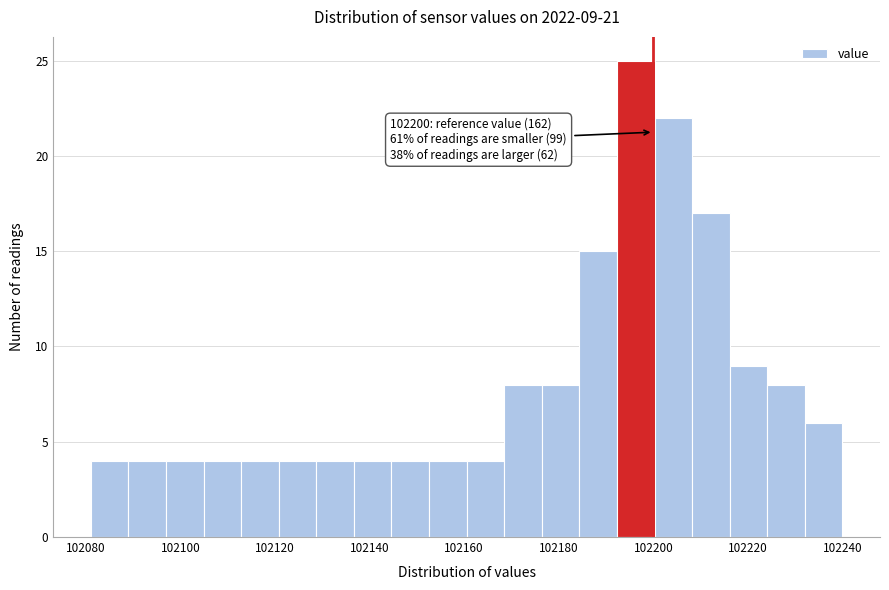

Around what value on the x-axis is the tallest bar? Give the approximate position of its centre, as read against the axis.

102196